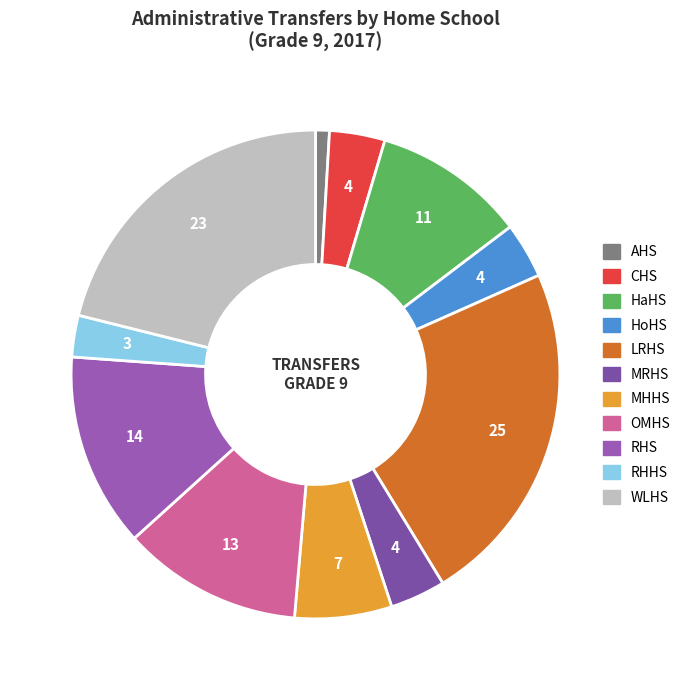

How many segments does this pie chart have?

11